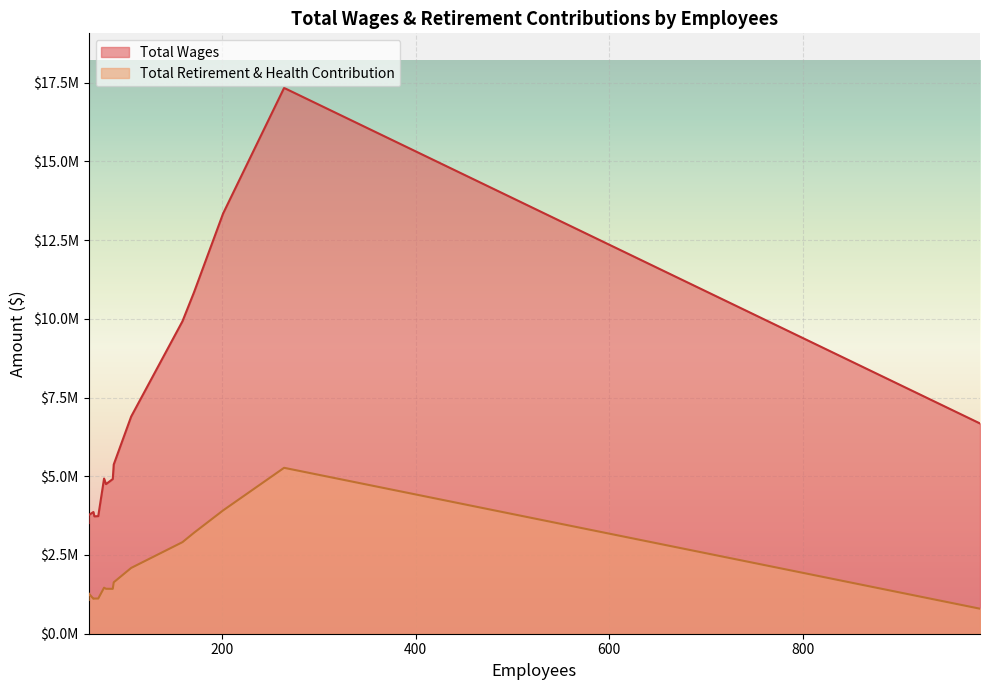

How many distinct data groups are displayed?

2